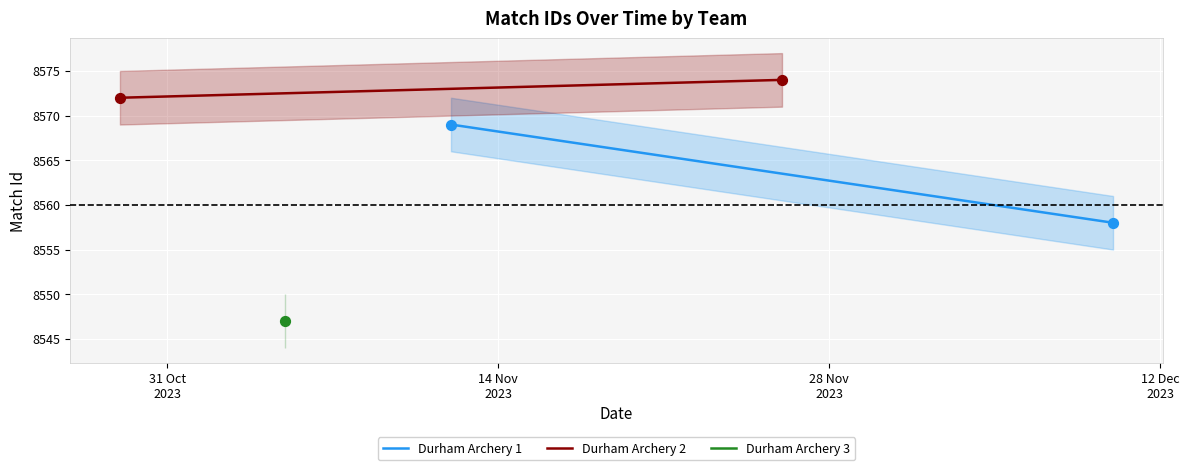

Which series has the largest total across all categories?

Durham Archery 2